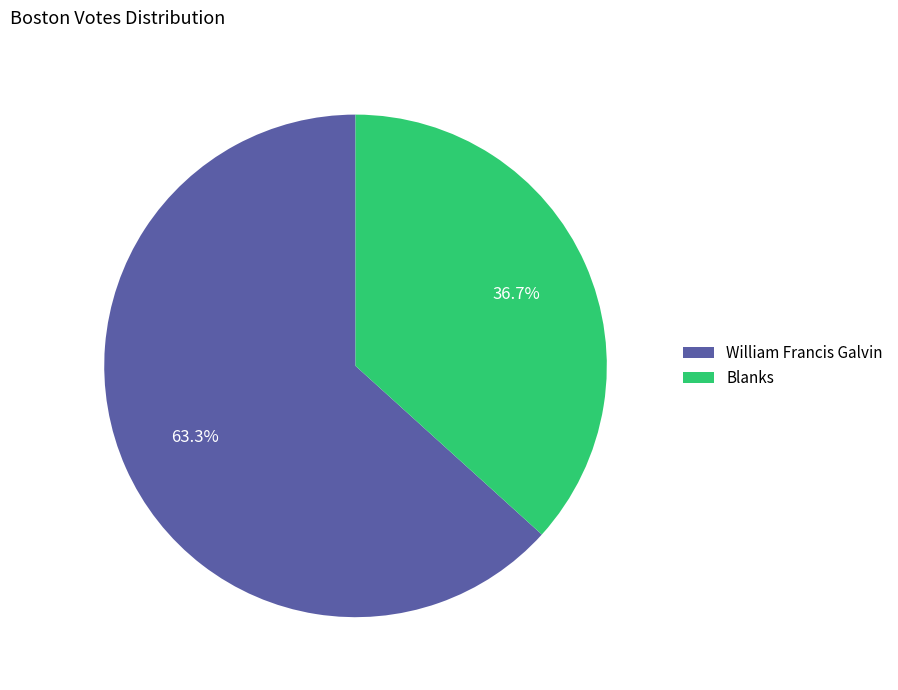

Count the number of slices in the pie.

2